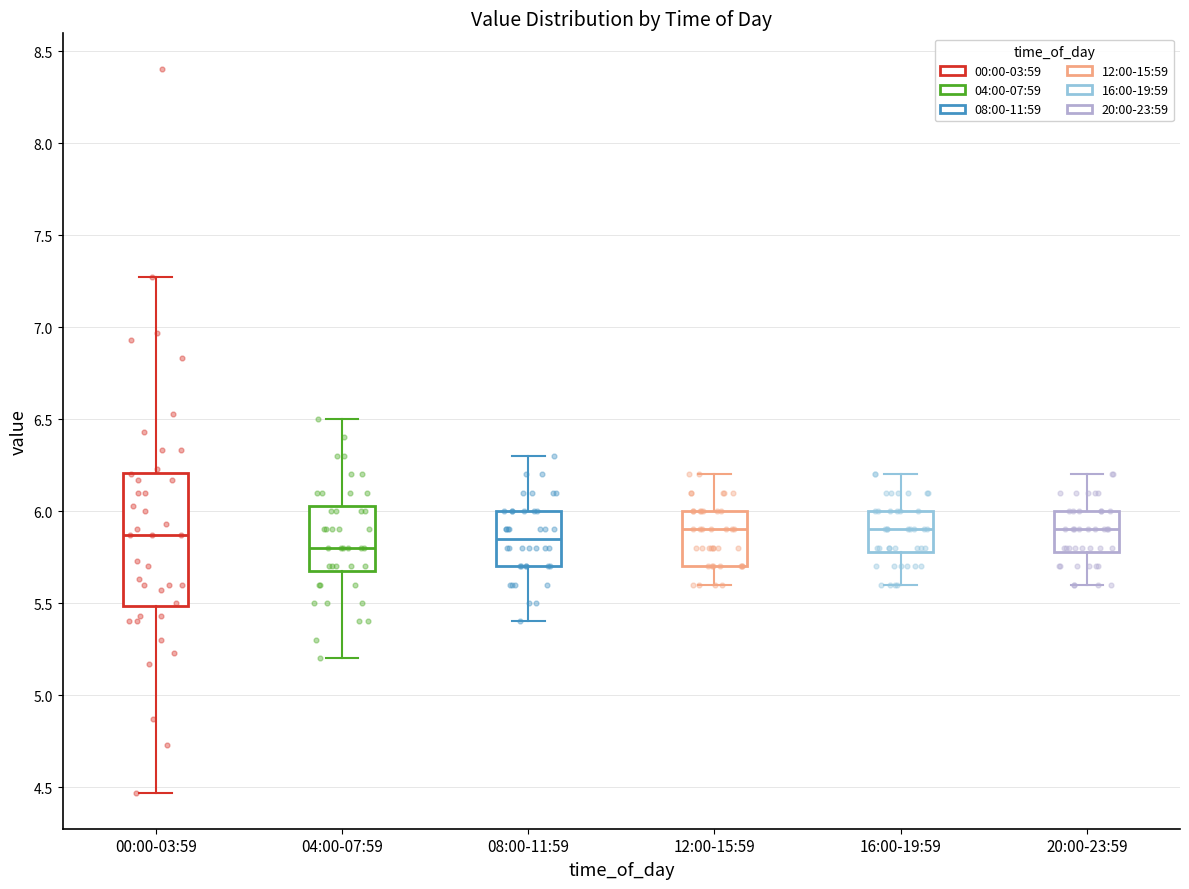

Reading left to right, transcribe this box plot: for each box, give where its median line is, the range the box spans, and where its two whiskers end, as read against the y-axis. The values are not printed on the chart, so give them approximately, as read against the axis.

00:00-03:59: median 5.85, box 5.50 to 6.20, whiskers 4.45 to 7.25
04:00-07:59: median 5.80, box 5.70 to 6.05, whiskers 5.20 to 6.50
08:00-11:59: median 5.85, box 5.70 to 6.00, whiskers 5.40 to 6.30
12:00-15:59: median 5.90, box 5.70 to 6.00, whiskers 5.60 to 6.20
16:00-19:59: median 5.90, box 5.80 to 6.00, whiskers 5.60 to 6.20
20:00-23:59: median 5.90, box 5.80 to 6.00, whiskers 5.60 to 6.20